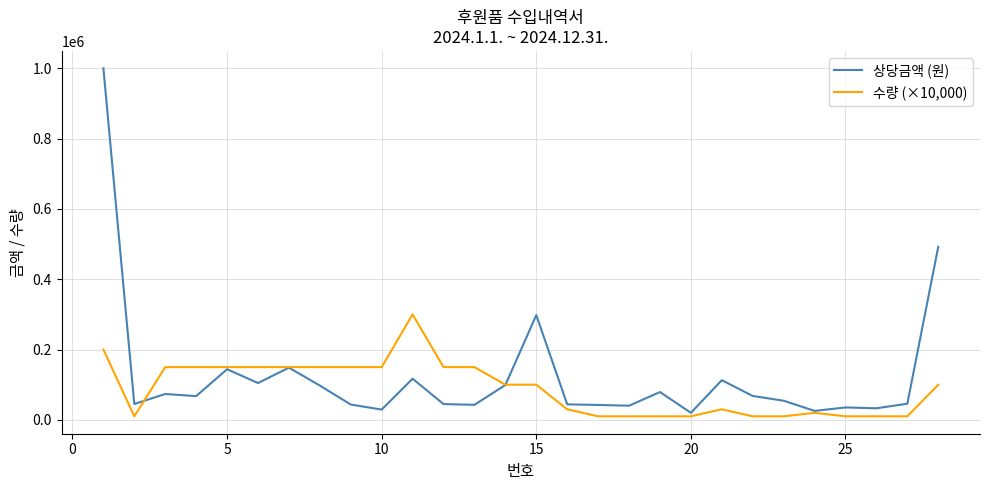

How many series are shown in this chart?

2